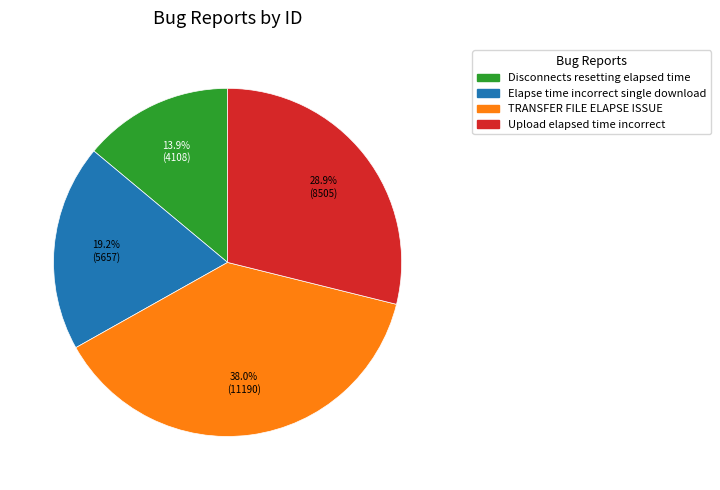

Is there a majority slice in this chart?

No